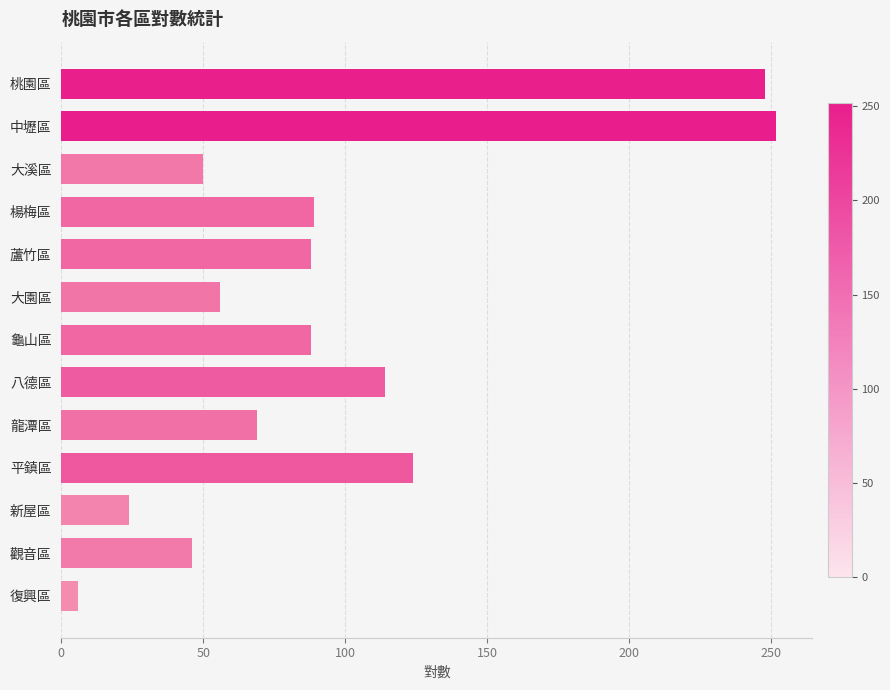

How many values are below 88?

6